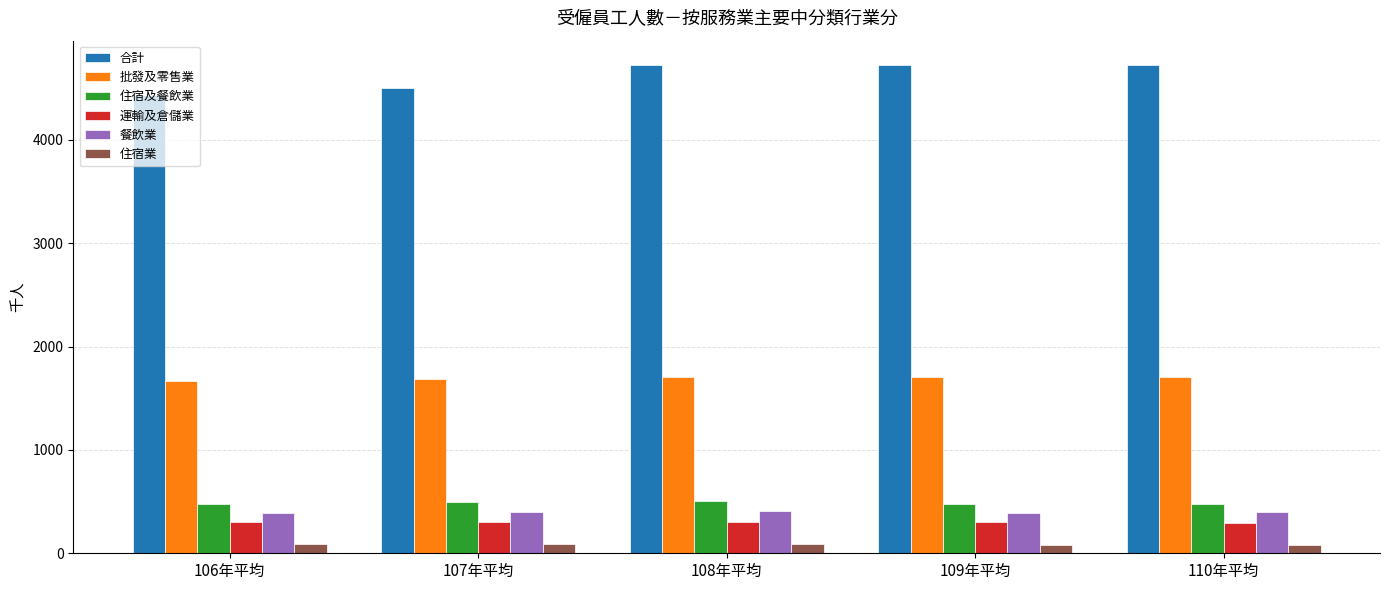

What is the maximum value shown in the chart?

4725